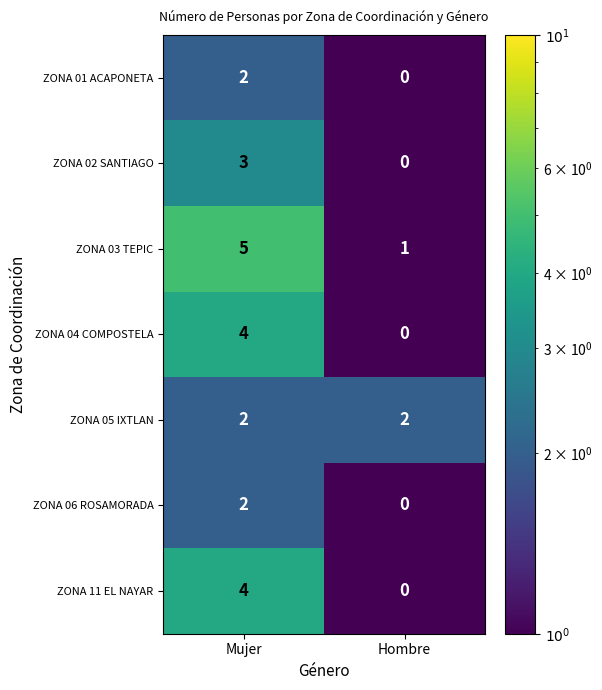

The ZONA 01 ACAPONETA series shows 0 at Hombre. True or false?

True